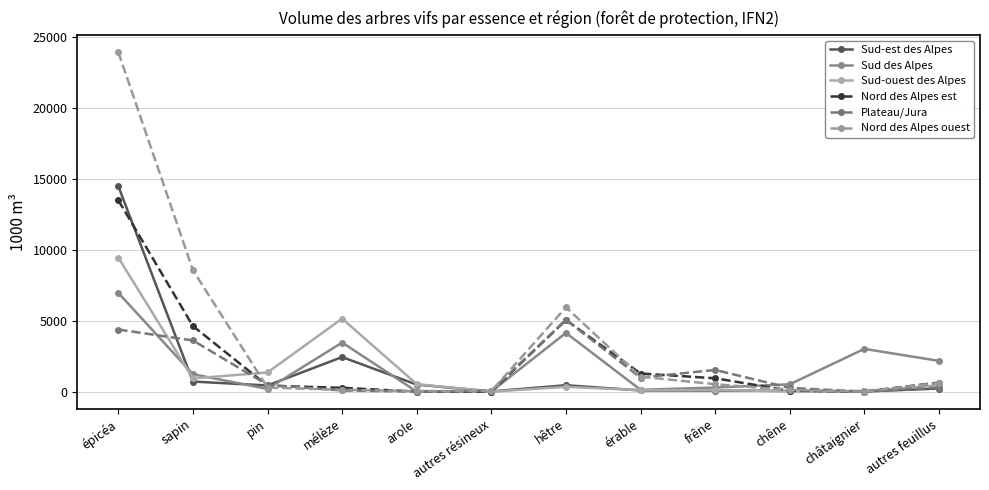

The Sud des Alpes series shows 2163 at autres feuillus. True or false?

True